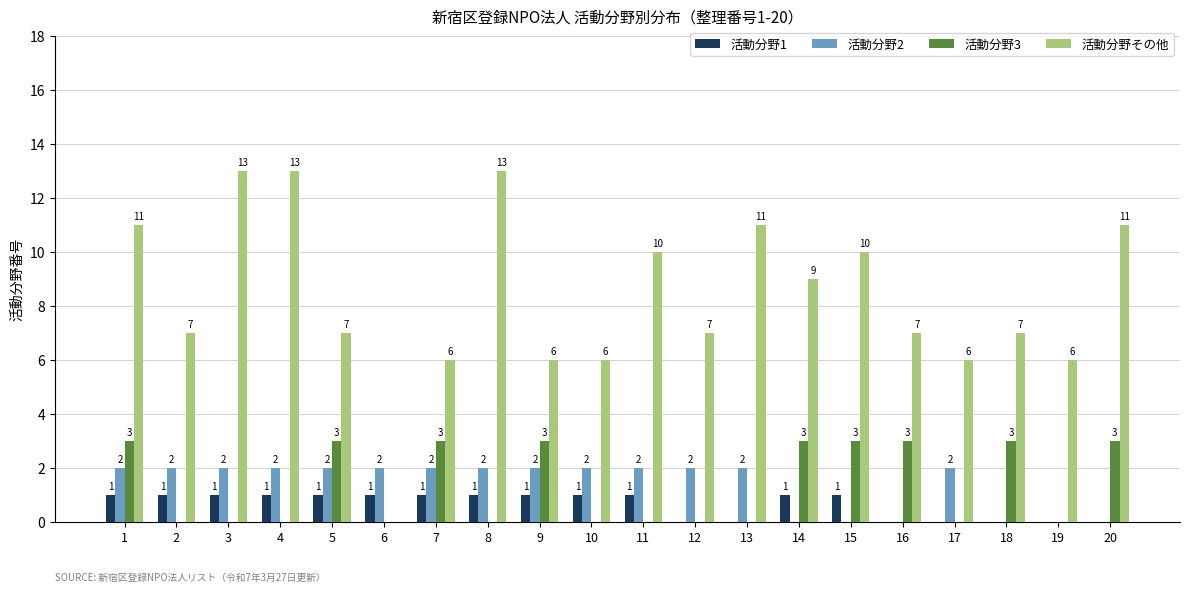

How many values in 活動分野2 are above zero?

14